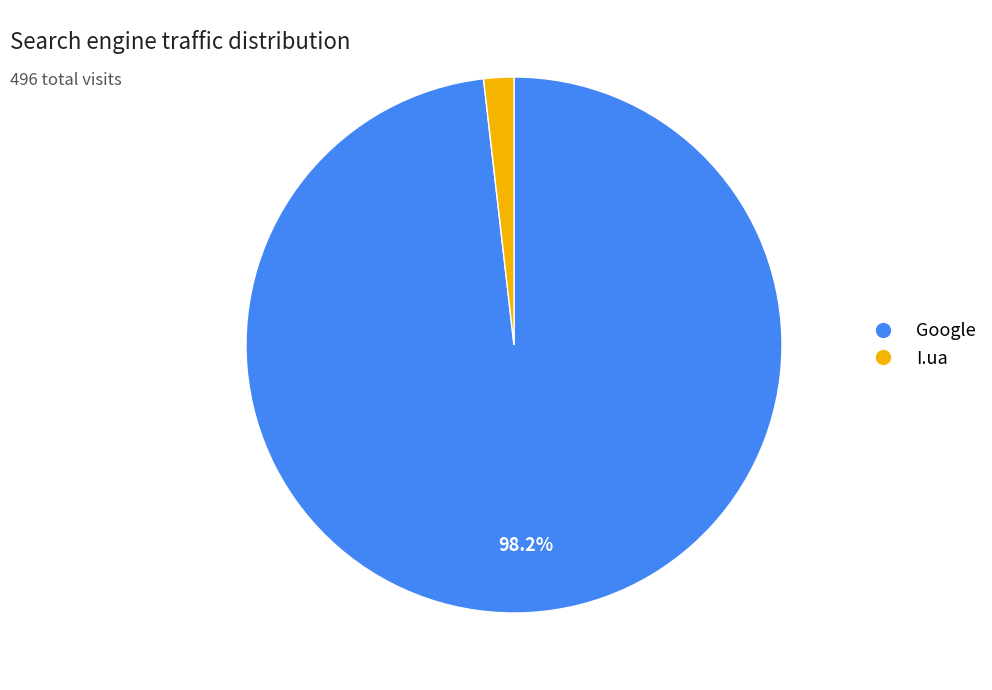

Is there any slice that represents more than half of the pie?

Yes